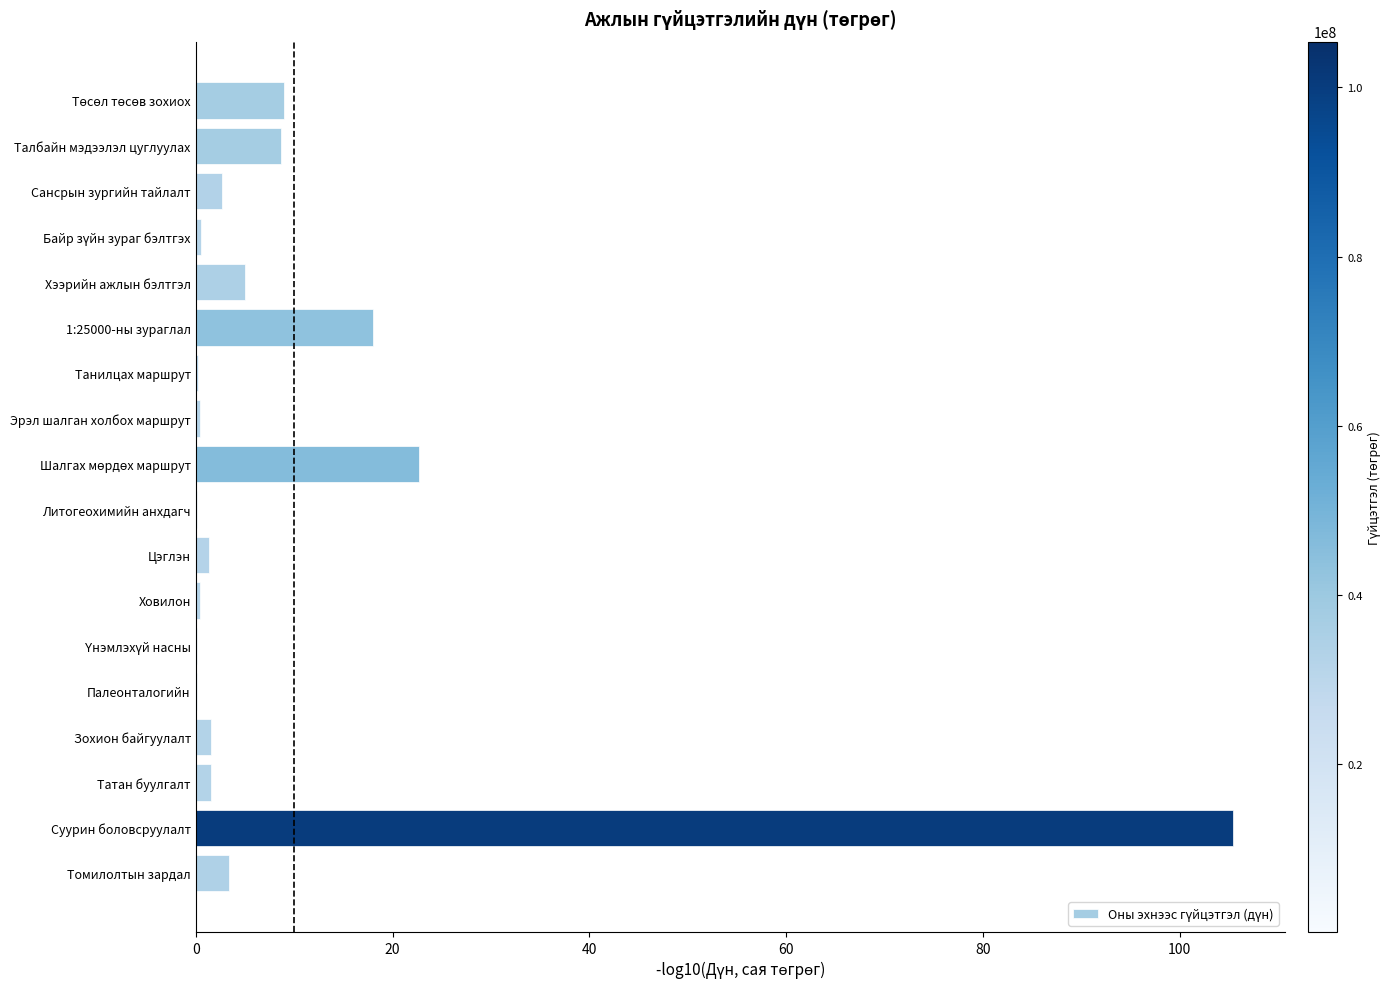

What is the average value?

10.1